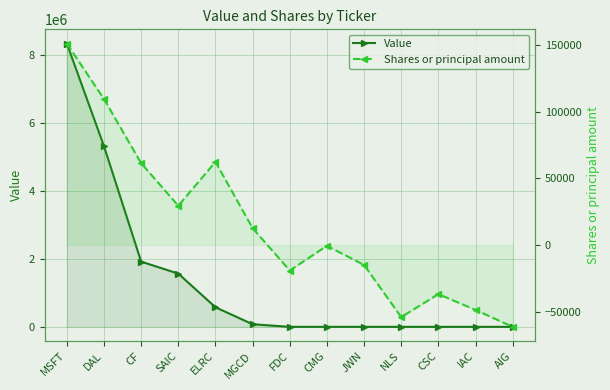

What is the difference between the highest and lowest values at FDC?

19166